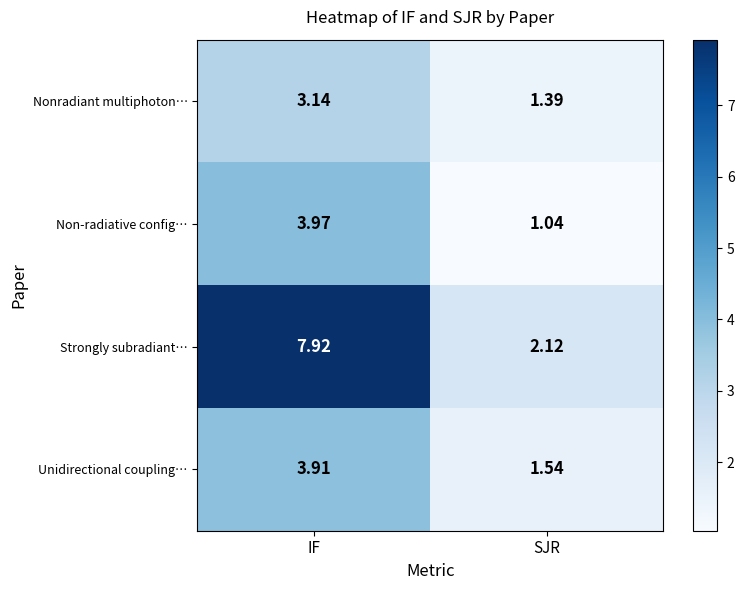

List the labels in order of Unidirectional coupling… value, smallest first.

SJR, IF